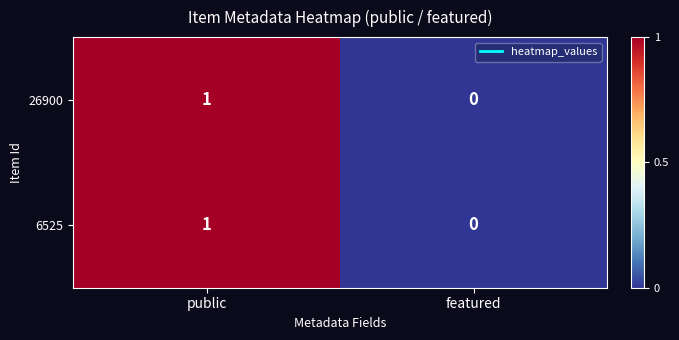

Rank the categories by 6525 value from lowest to highest.

featured, public